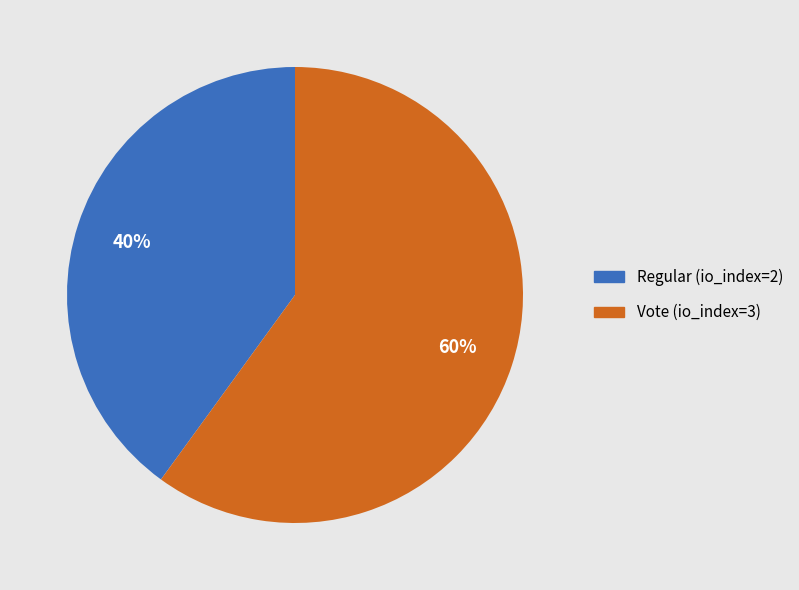

To the nearest percent, what is the average slice percentage?

50%